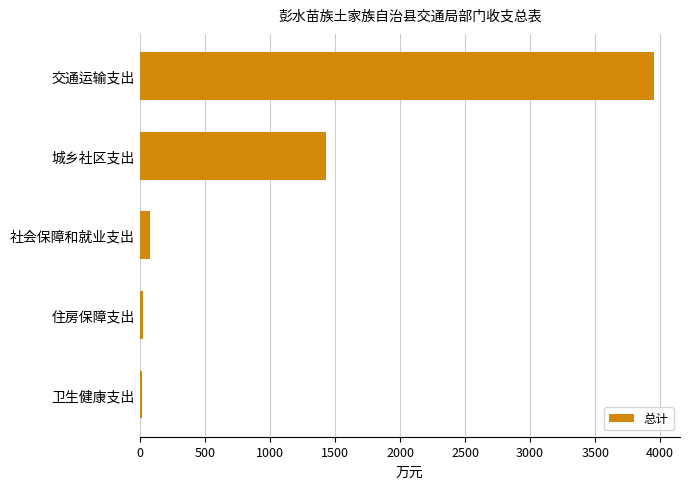

What is the sum of all values?

5504.8